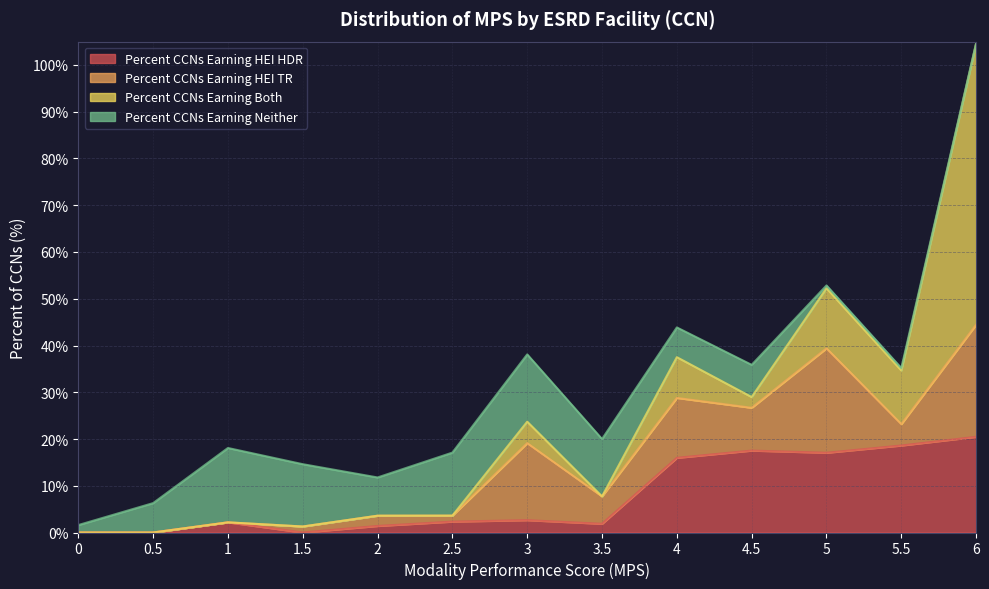

Where is Percent CCNs Earning HEI TR nearest to the value 11?

4